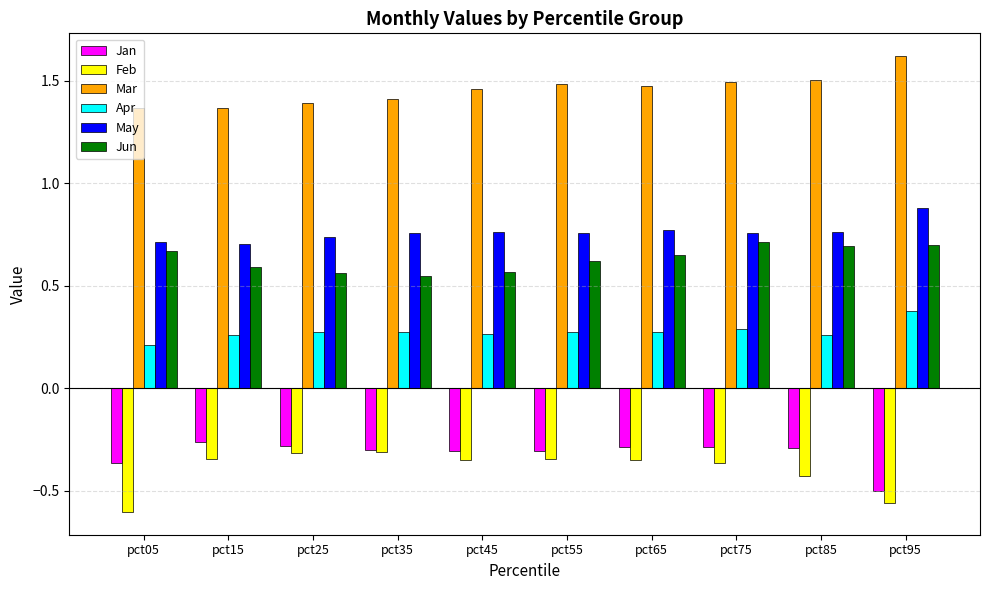

Between pct05 and pct85, which series saw the biggest shift?

Feb